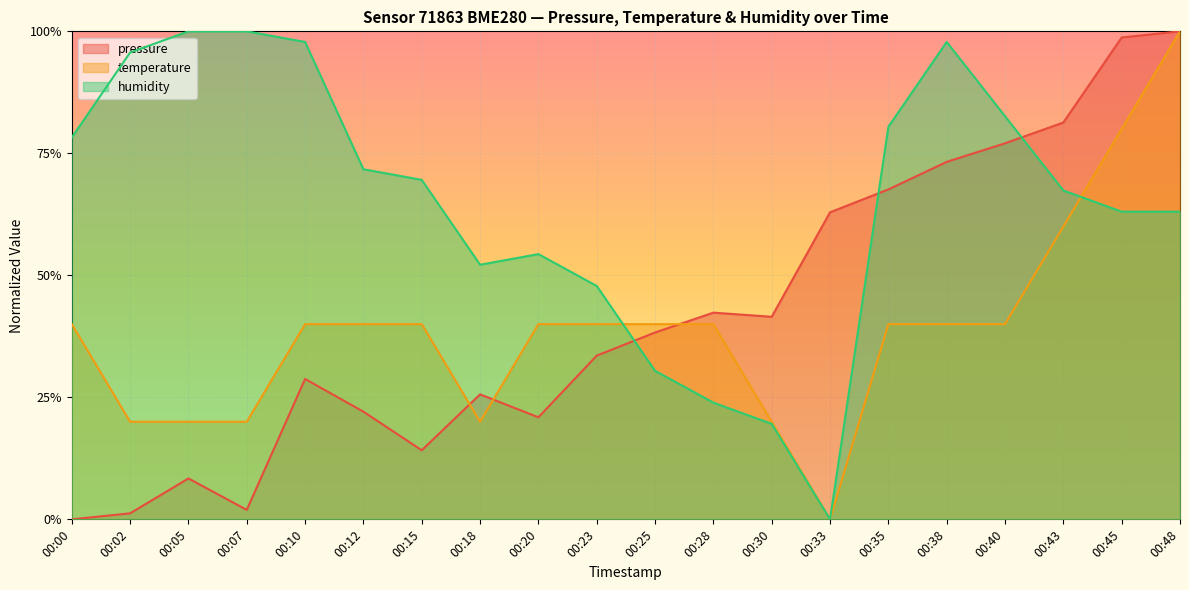

Reading left to right, list all the values displayed in this chart.

pressure: 00:00=0.0	00:02=0.0	00:05=0.1	00:07=0.0	00:10=0.3	00:12=0.2	00:15=0.1	00:18=0.3	00:20=0.2	00:23=0.3	00:25=0.4	00:28=0.4	00:30=0.4	00:33=0.6	00:35=0.7	00:38=0.7	00:40=0.8	00:43=0.8	00:45=1.0	00:48=1.0
temperature: 00:00=0.4	00:02=0.2	00:05=0.2	00:07=0.2	00:10=0.4	00:12=0.4	00:15=0.4	00:18=0.2	00:20=0.4	00:23=0.4	00:25=0.4	00:28=0.4	00:30=0.2	00:33=0.0	00:35=0.4	00:38=0.4	00:40=0.4	00:43=0.6	00:45=0.8	00:48=1.0
humidity: 00:00=0.8	00:02=1.0	00:05=1.0	00:07=1.0	00:10=1.0	00:12=0.7	00:15=0.7	00:18=0.5	00:20=0.5	00:23=0.5	00:25=0.3	00:28=0.2	00:30=0.2	00:33=0.0	00:35=0.8	00:38=1.0	00:40=0.8	00:43=0.7	00:45=0.6	00:48=0.6